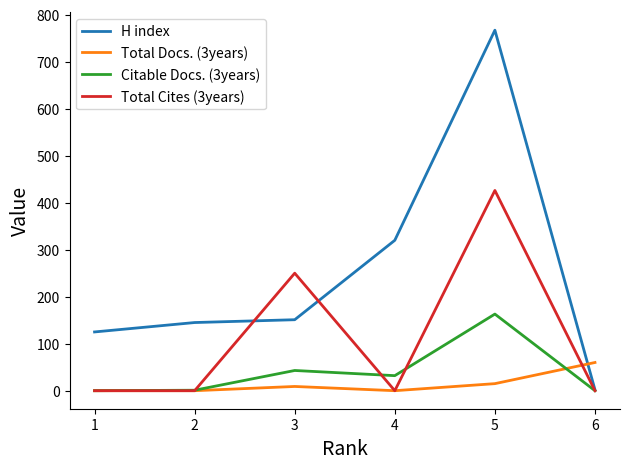

List the series in order of their peak value, lowest first.

Total Docs. (3years), Citable Docs. (3years), Total Cites (3years), H index